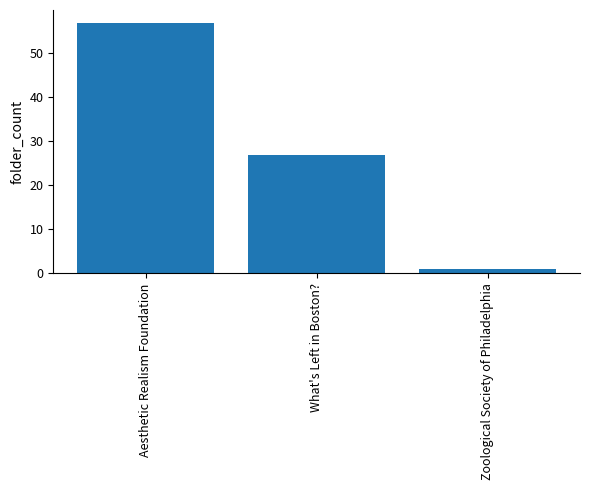

What position from the right is Aesthetic Realism Foundation?

3